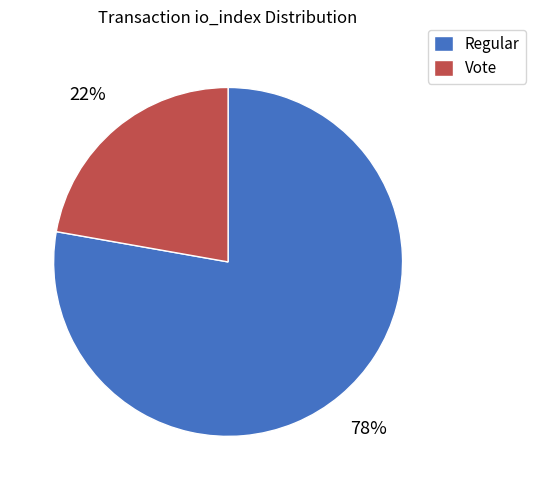

Count the number of slices in the pie.

2